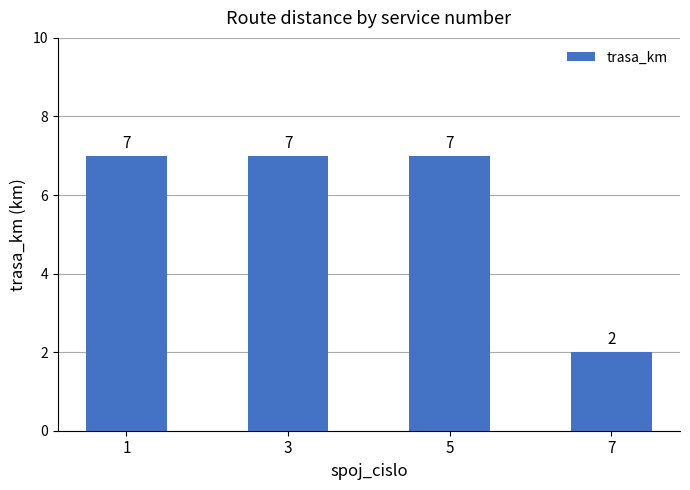

How many bars are there in total?

4